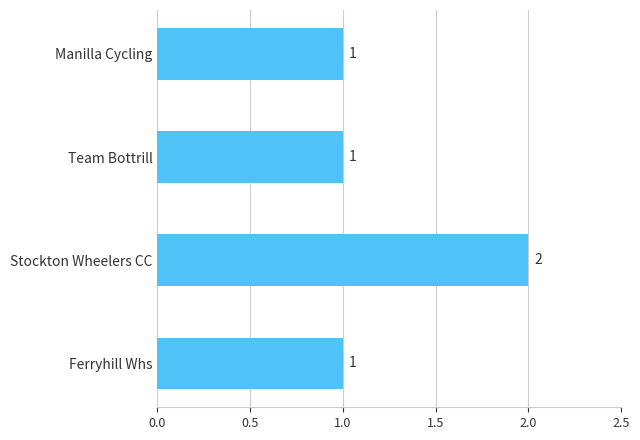

How many values are between 1 and 2?

4